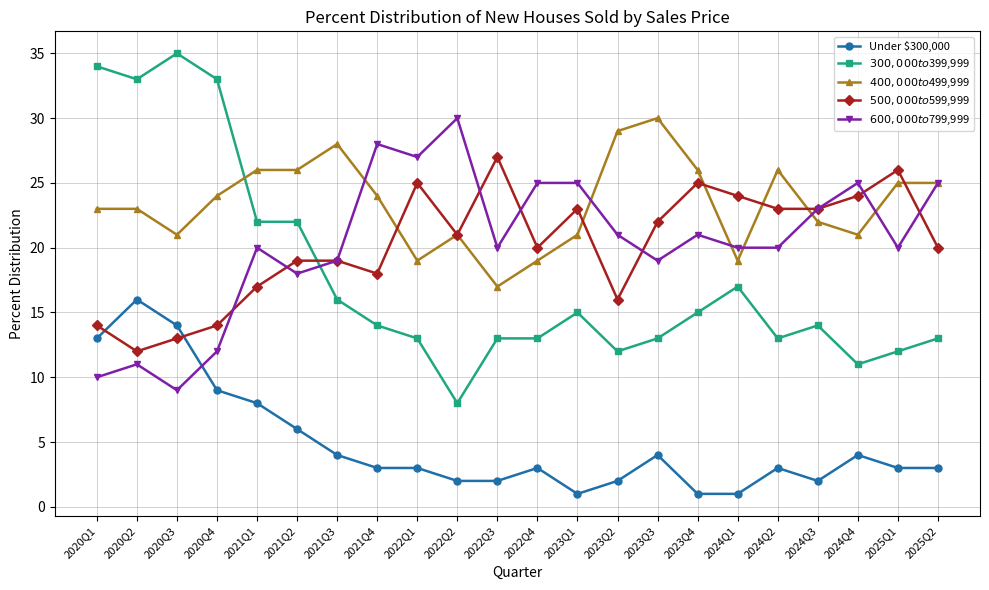

True or false: $600,000 to $799,999 has more than 0 interior local peaks.

True